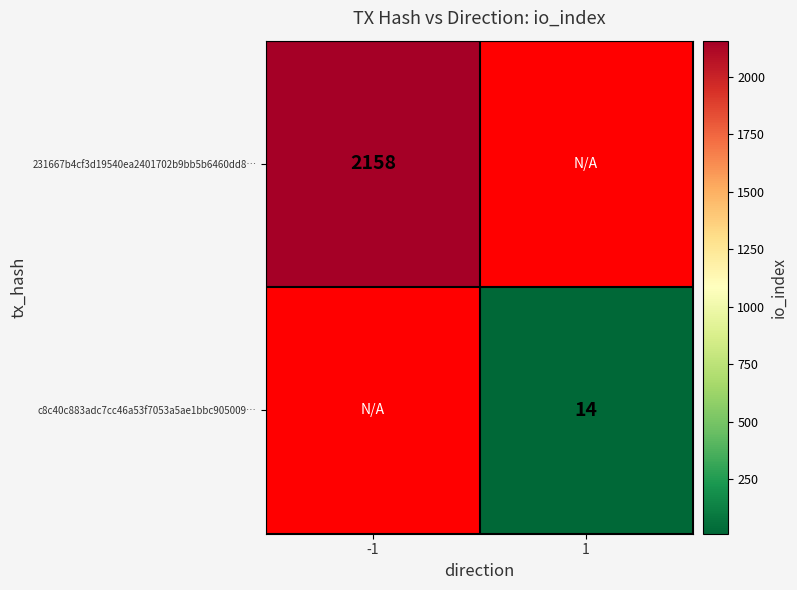

The value of c8c40c883adc7cc46a53f7053a5ae1bbc905009… at 1 is 5. True or false?

False